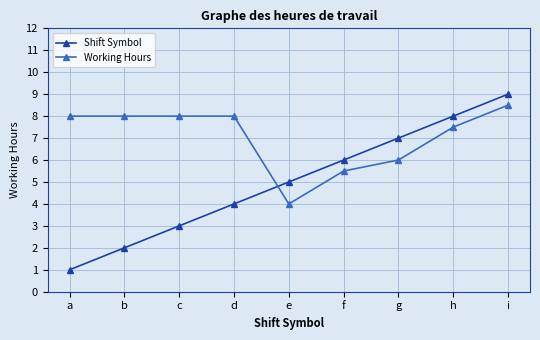

How many series are shown in this chart?

2